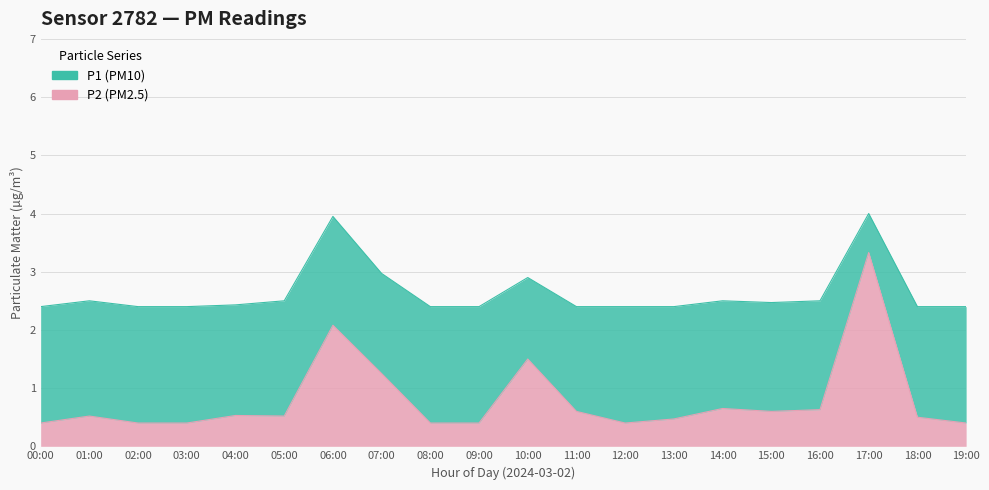

What is the difference between the second highest and minimum values in the P1 series?

1.6